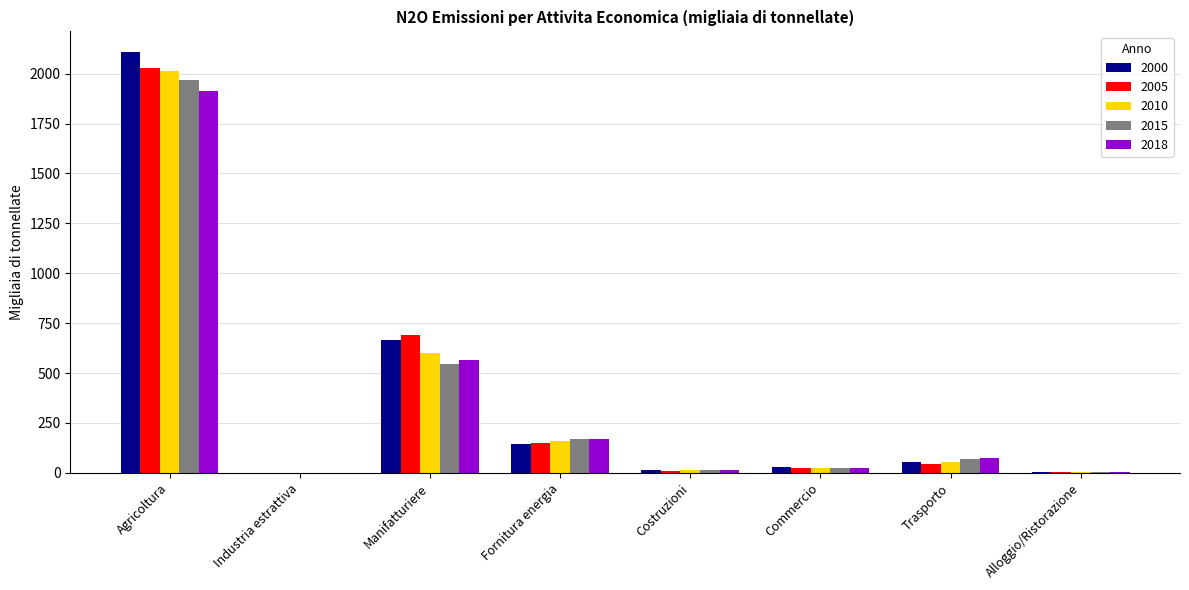

What is the greatest value displayed?

2106.6